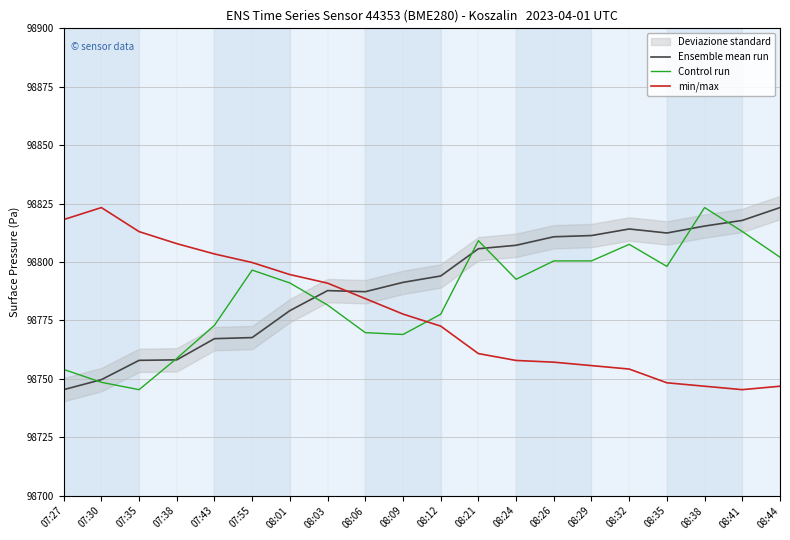

Which category has the lowest value in the Ensemble mean run series?

07:27